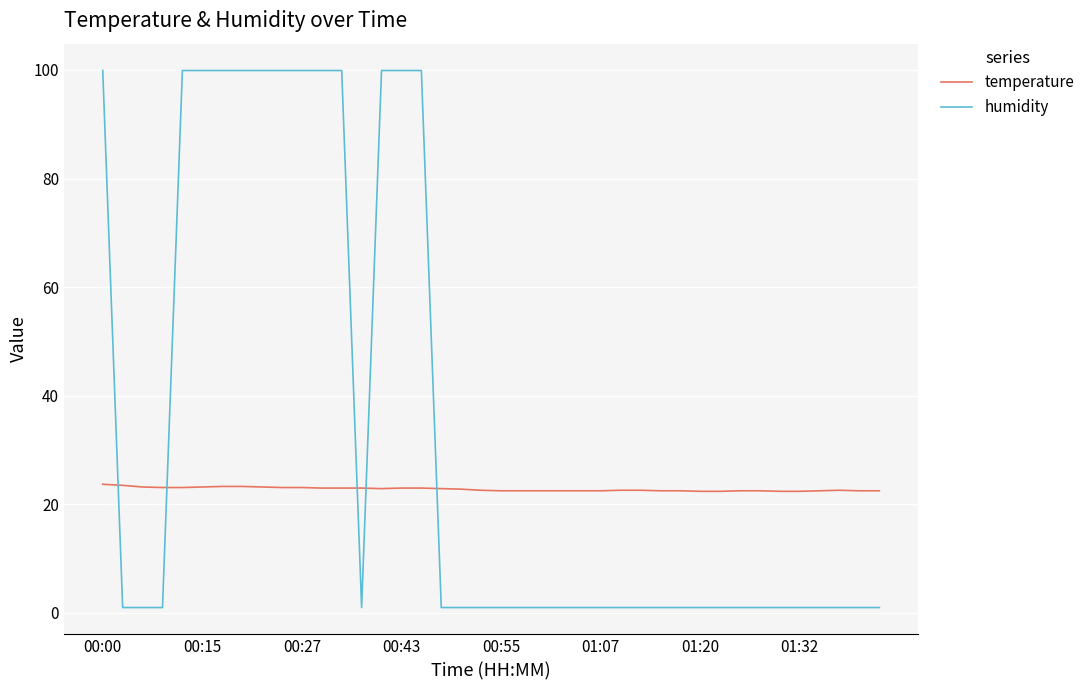

What is the greatest value displayed?

99.9